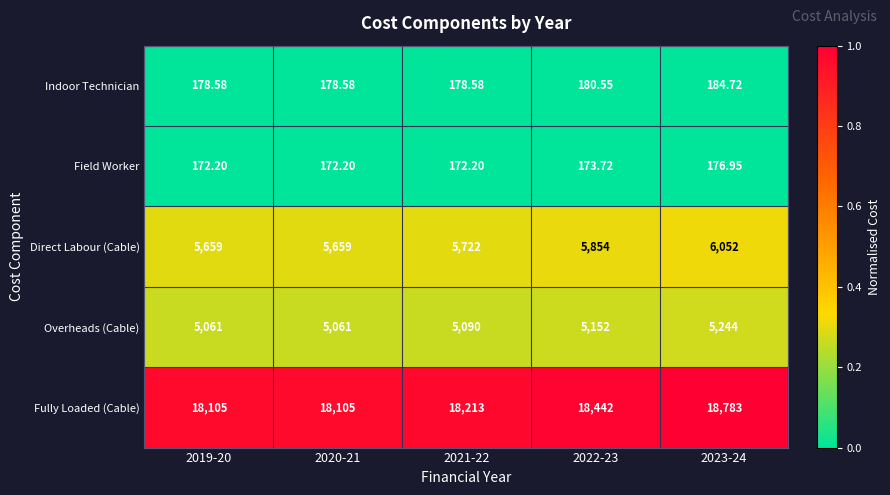

At which category is the sum across all series the highest?

2023-24